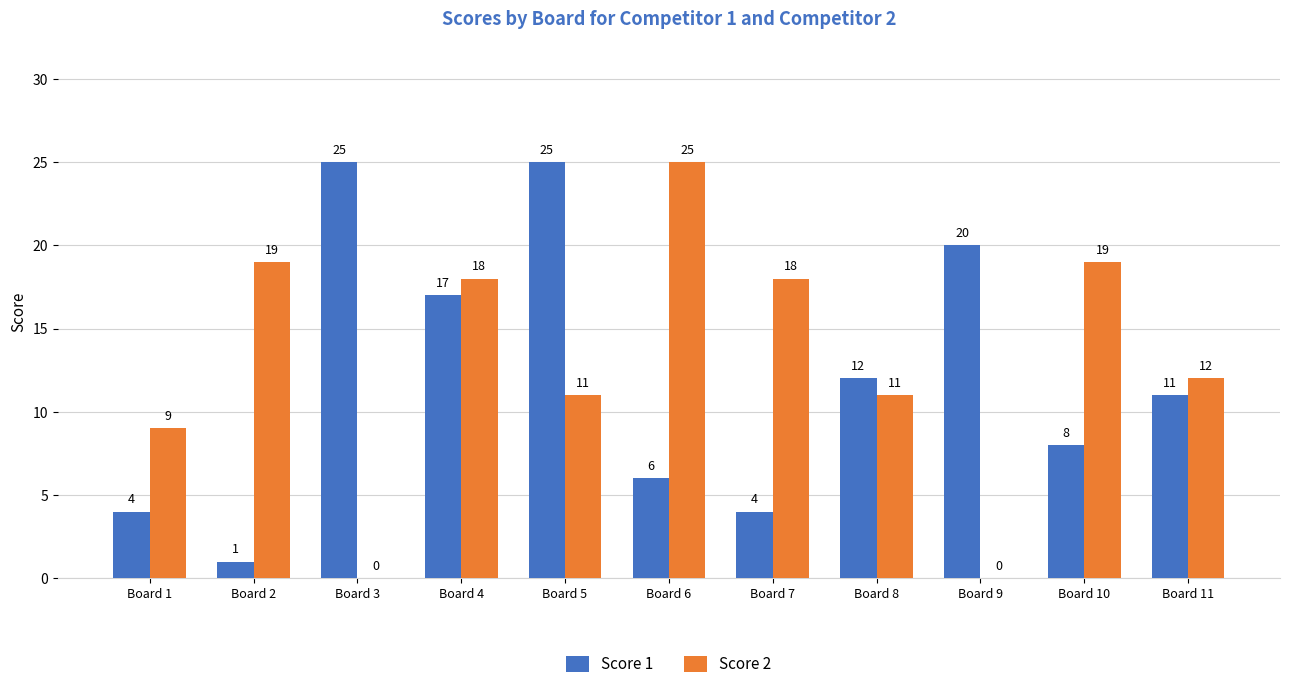

Is it true that Score 1 equals 3 at Board 10?

False